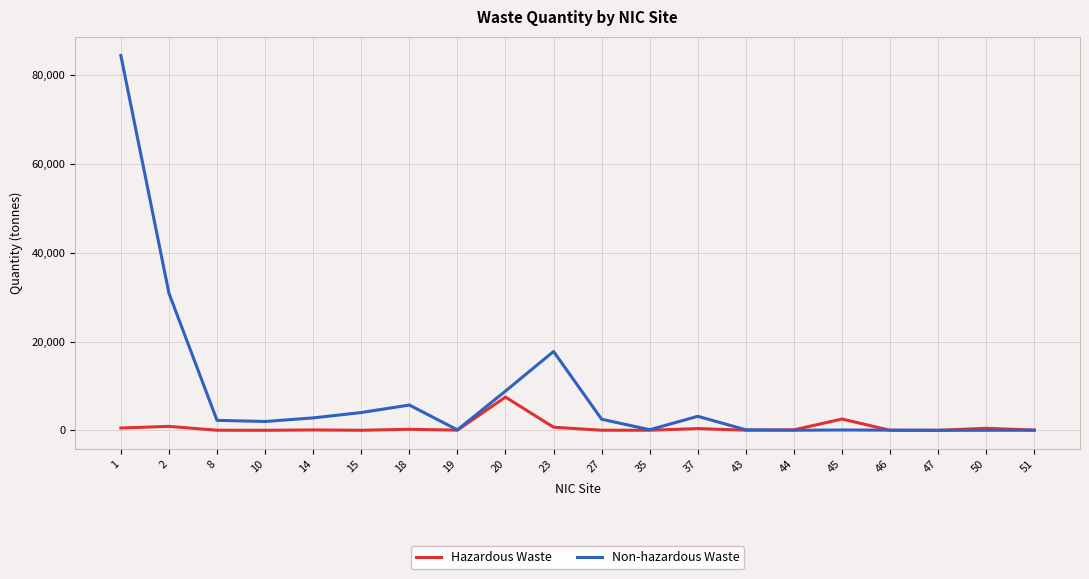

Is the value of Non-hazardous Waste at 37 greater than the value of Hazardous Waste at 20?

No